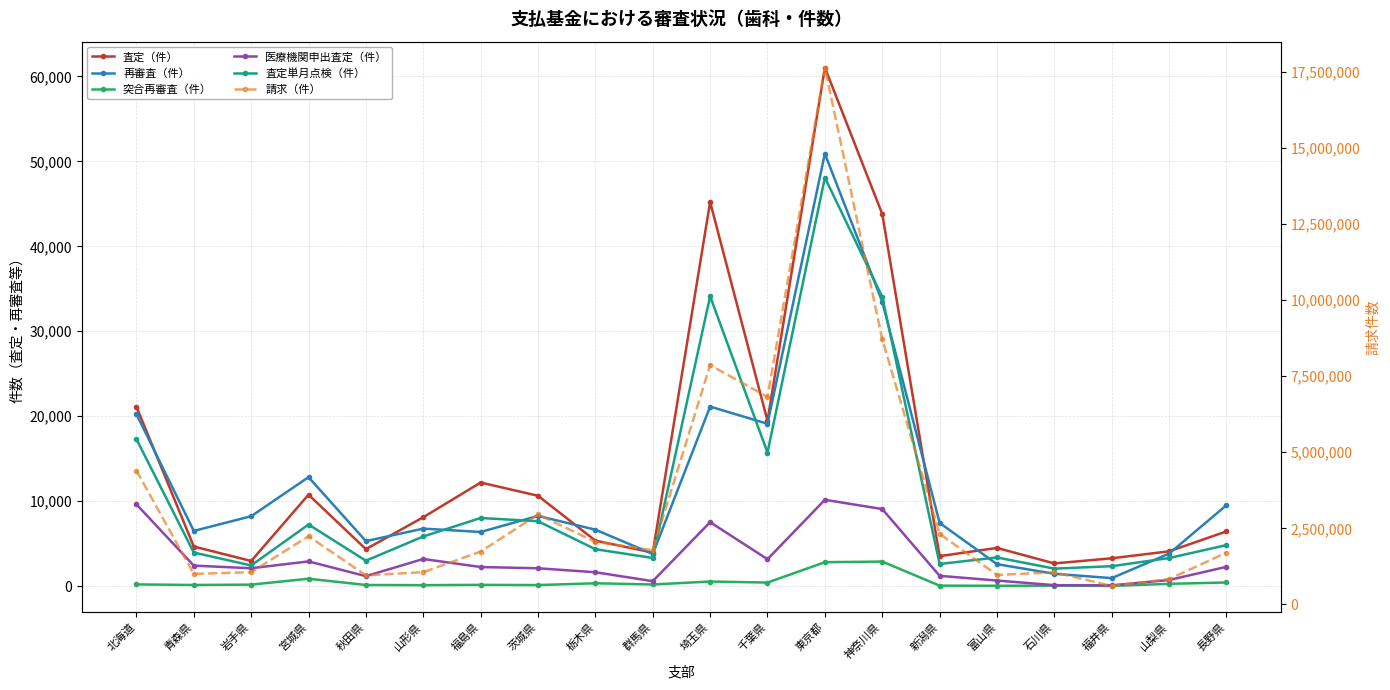

Is the value of 査定（件） at 千葉県 greater than the value of 突合再審査（件） at 宮城県?

Yes